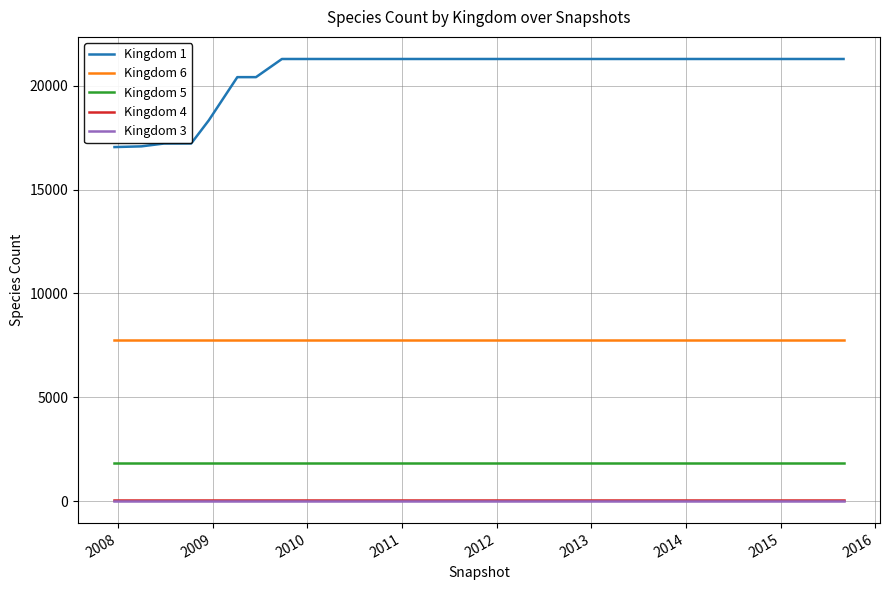

Which series has the largest total across all categories?

Kingdom 1